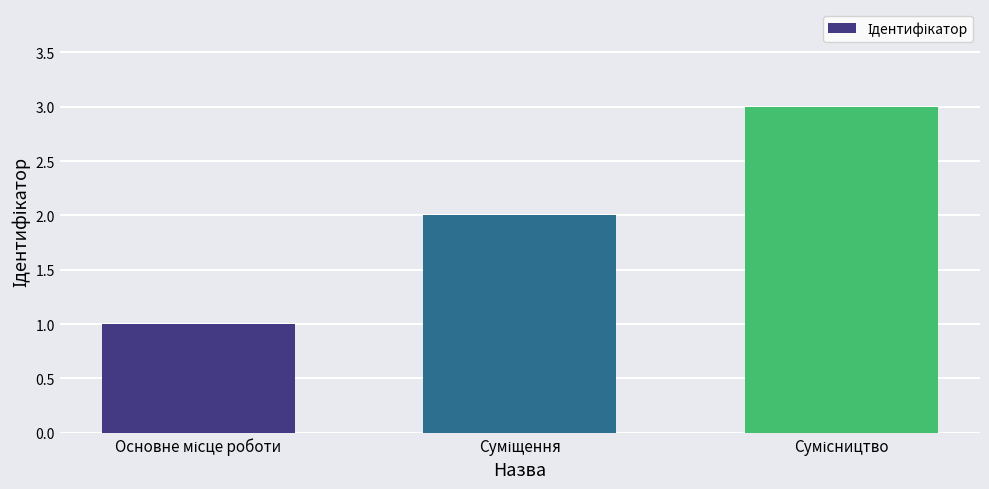

What is the sum of all values?

6